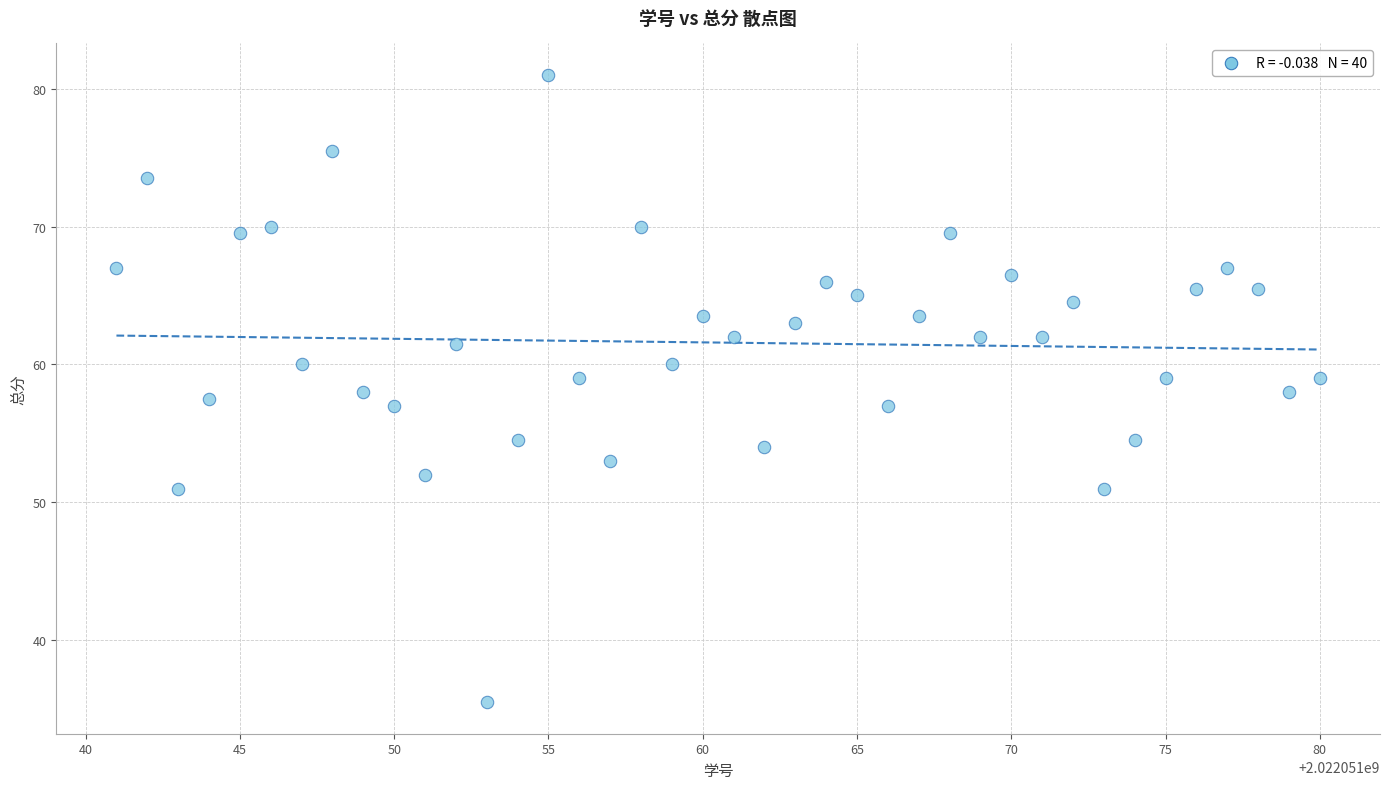

What is the range of Y values (max minus min)?

45.5